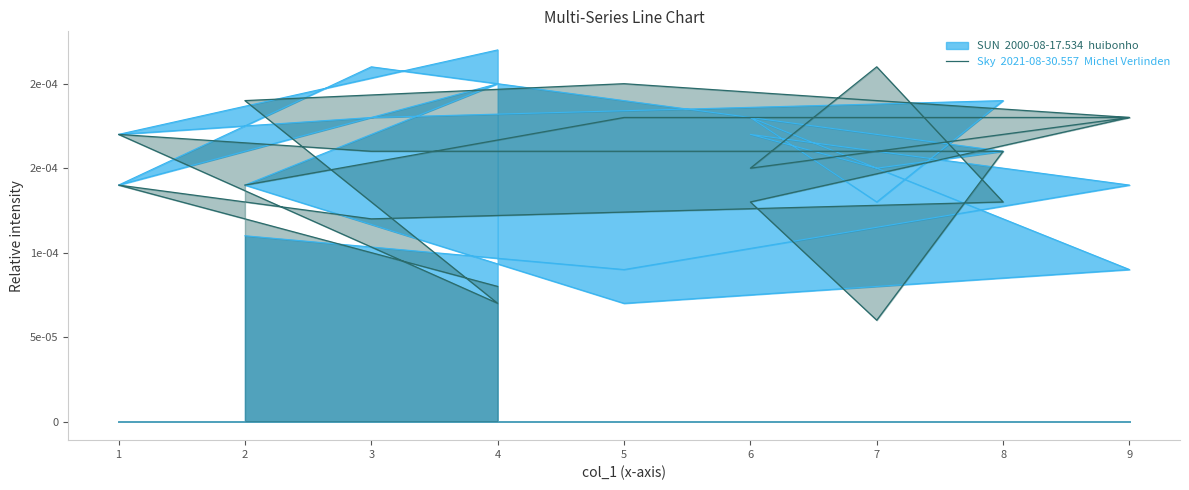

Which label corresponds to the smallest value in the chart?

7